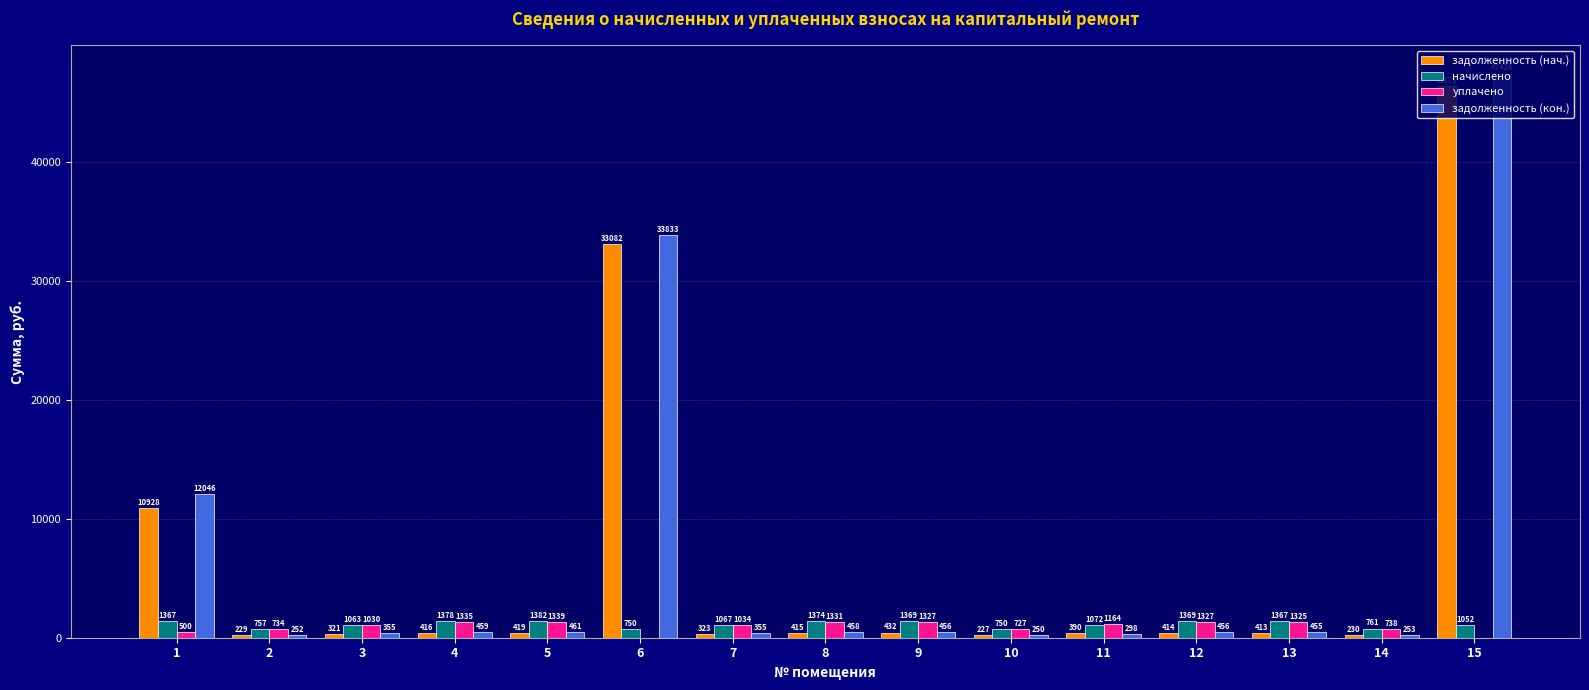

Is the value of задолженность (нач.) at 6 greater than the value of задолженность (кон.) at 10?

Yes